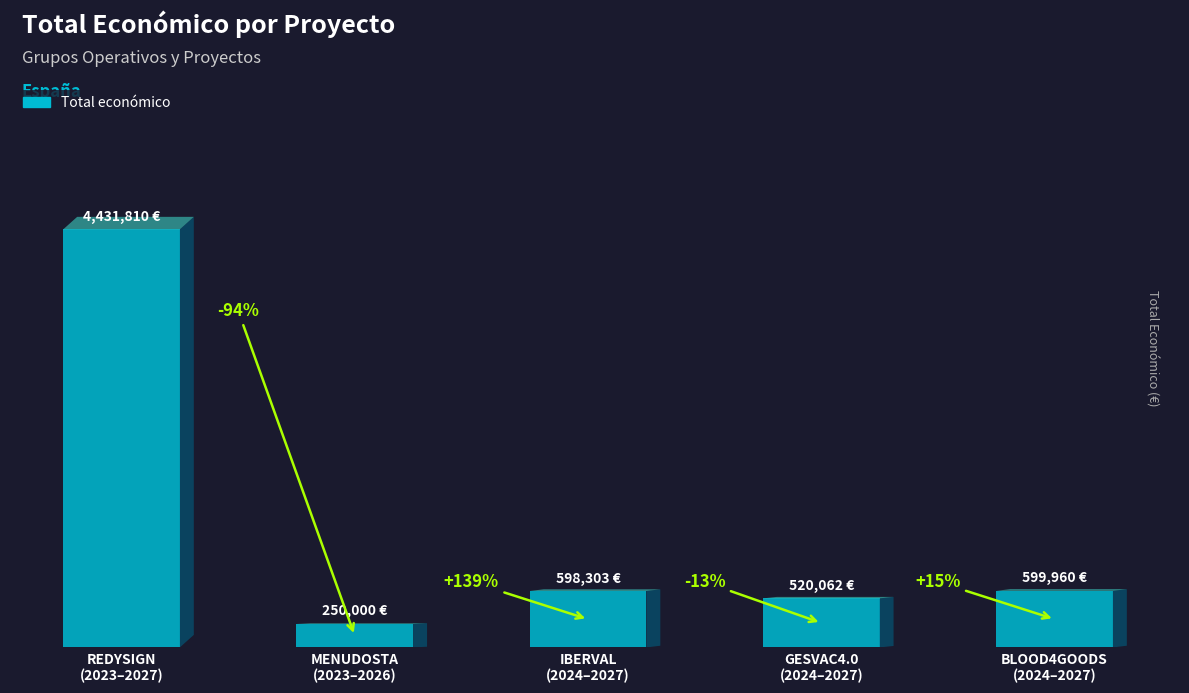

What is the average value?

1280027